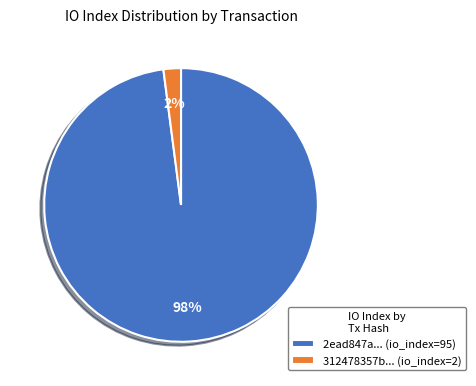

To the nearest percent, what is the average slice percentage?

50%